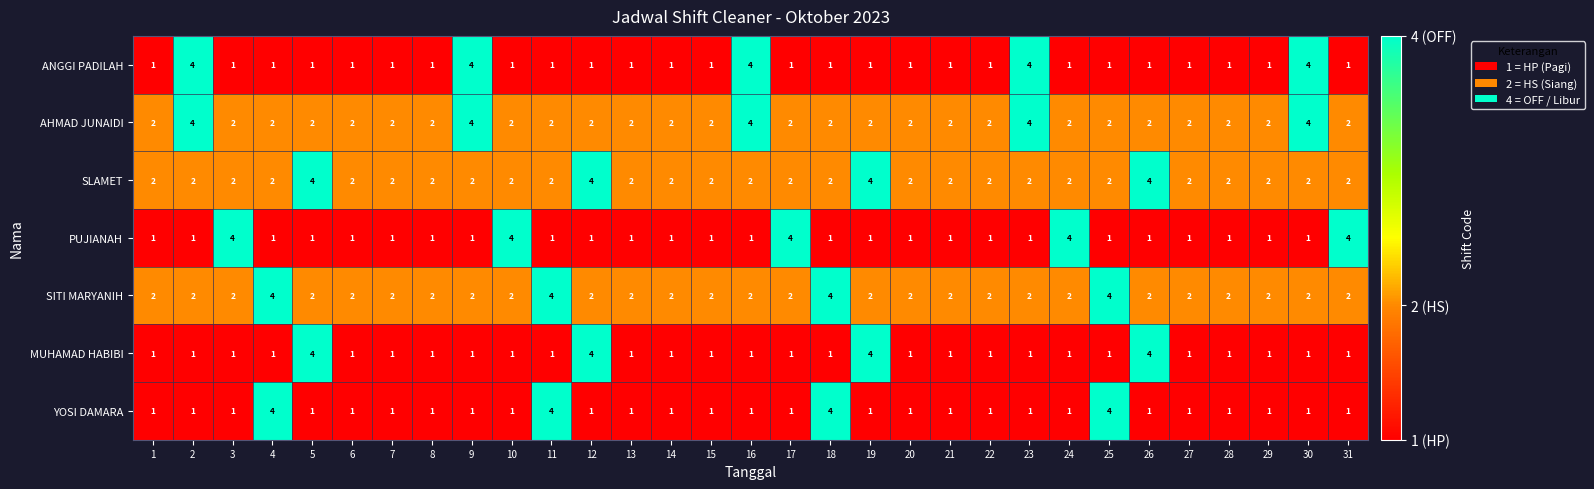

Is it true that SITI MARYANIH equals 3 at 19?

False